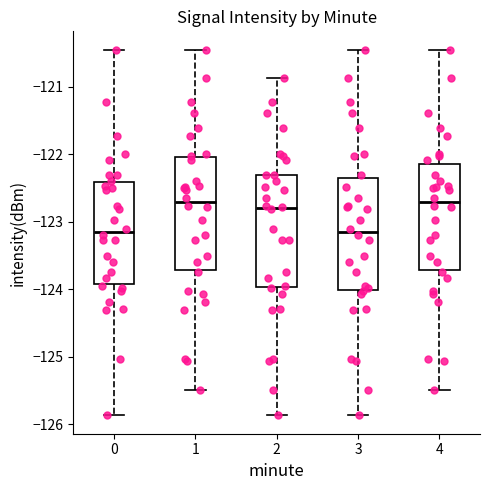

Where does the median line of the box at x = 3 sit on the y-axis? The values are not printed on the chart, so give them approximately, as read against the axis.

-123.1